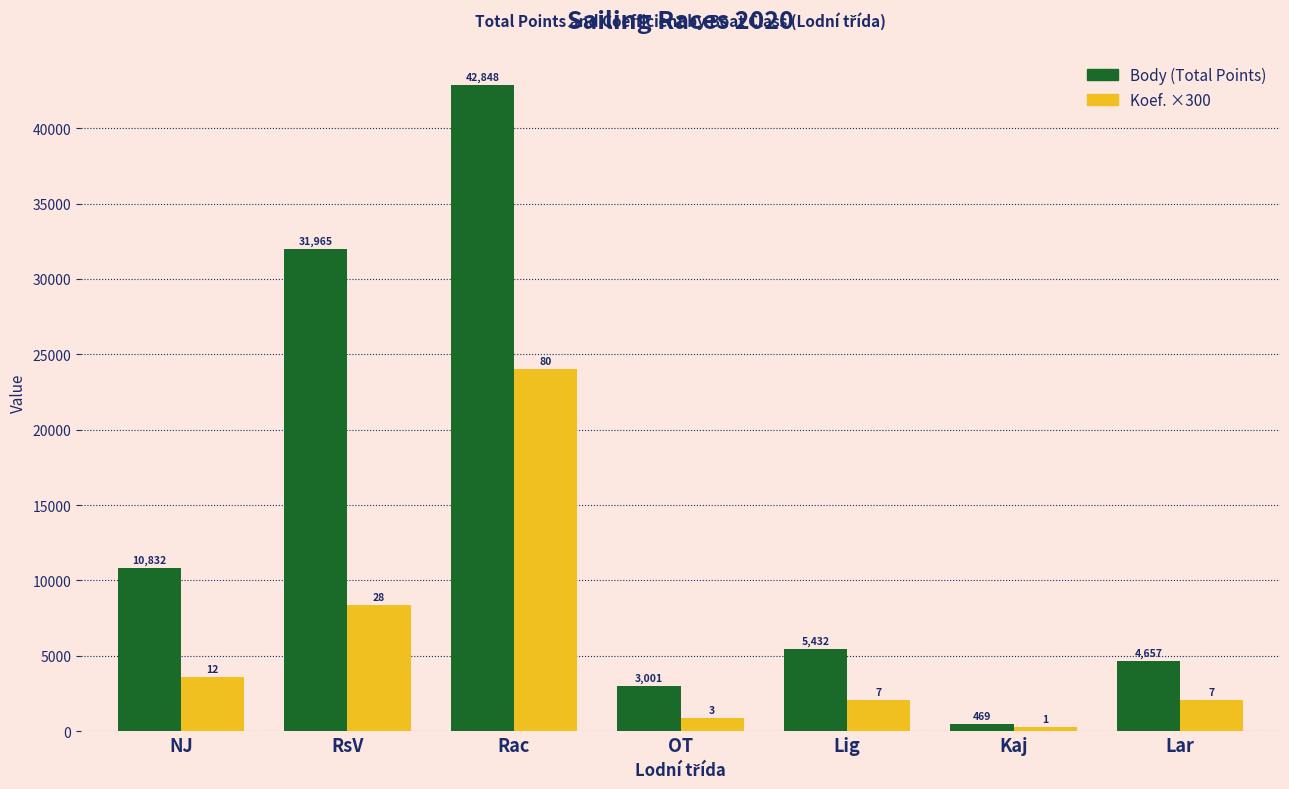

What is the maximum value shown in the chart?

42848